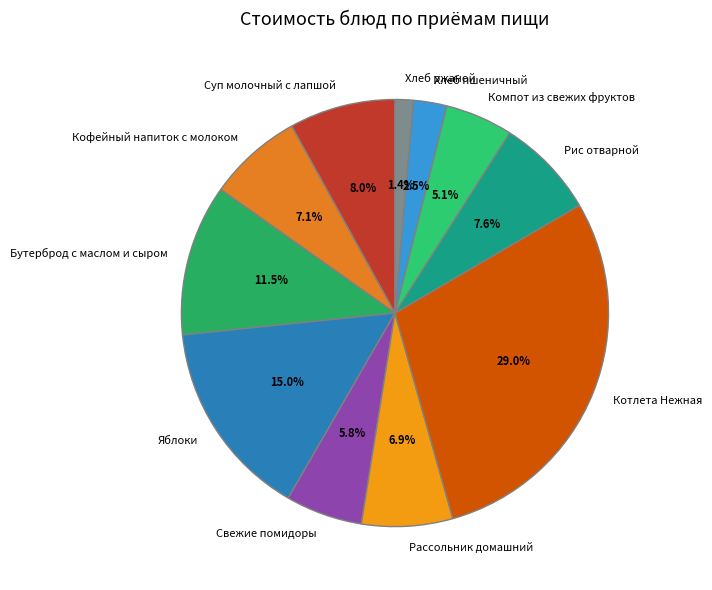

What is the ratio of the value at Бутерброд с маслом и сыром to the value at Котлета Нежная?

0.4